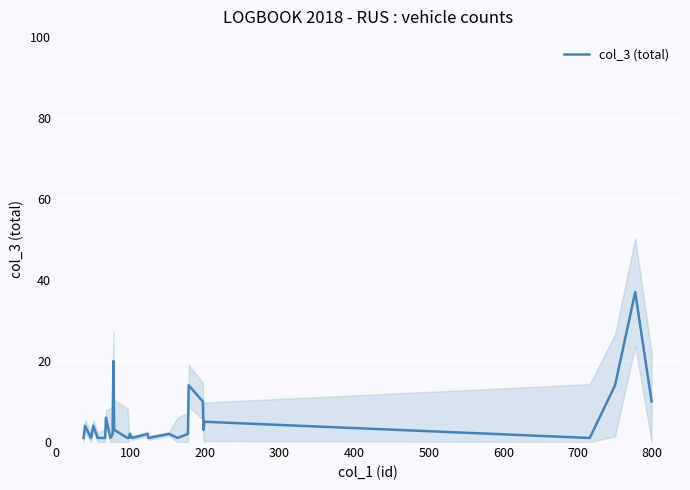

What is the difference between the second highest and minimum values?

19